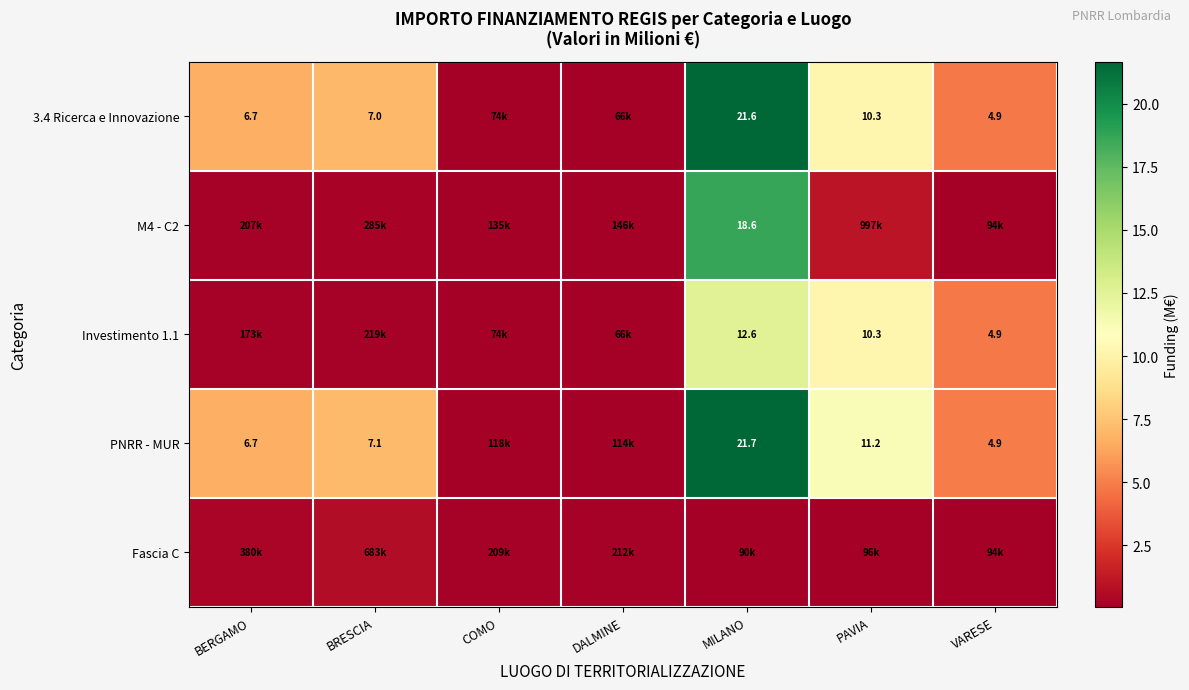

What is the minimum value shown in the chart?

0.1